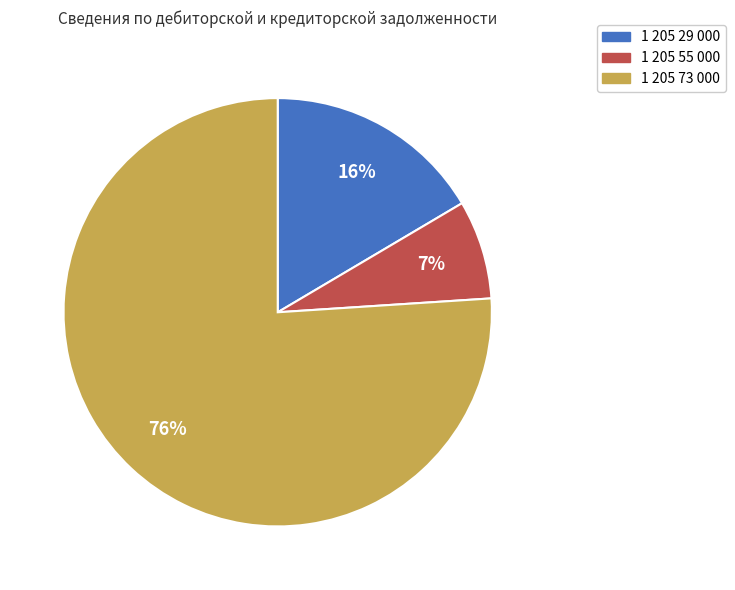

To the nearest percent, what portion does 1 205 29 000 represent?

16%